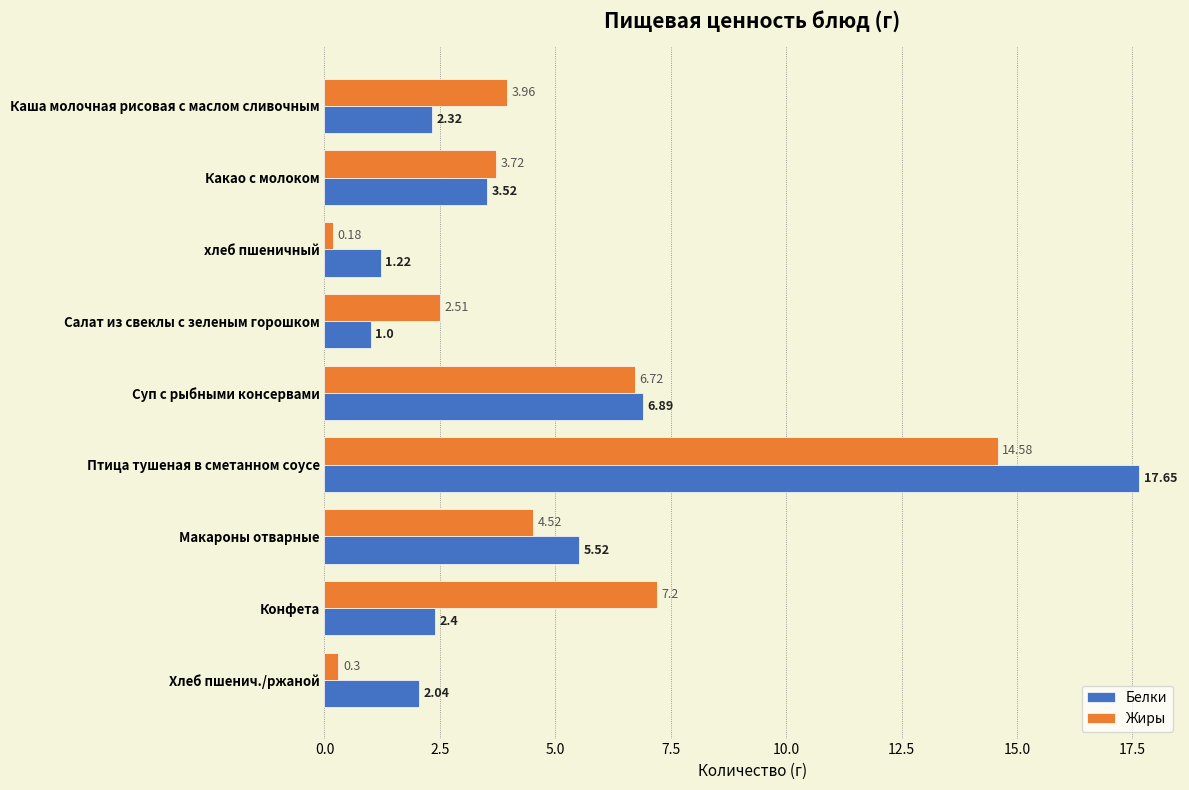

At which category does the chart reach its peak across all series?

Птица тушеная в сметанном соусе